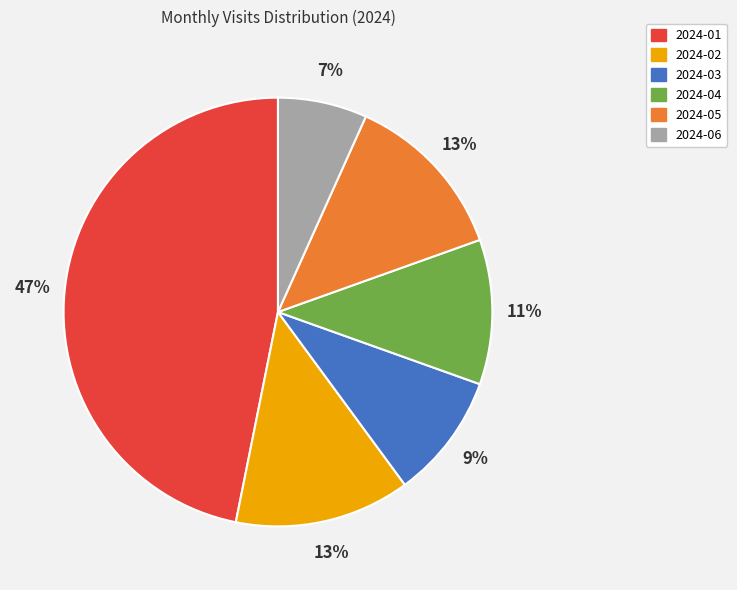

What percentage is the 2024-06 slice, to the nearest percent?

7%